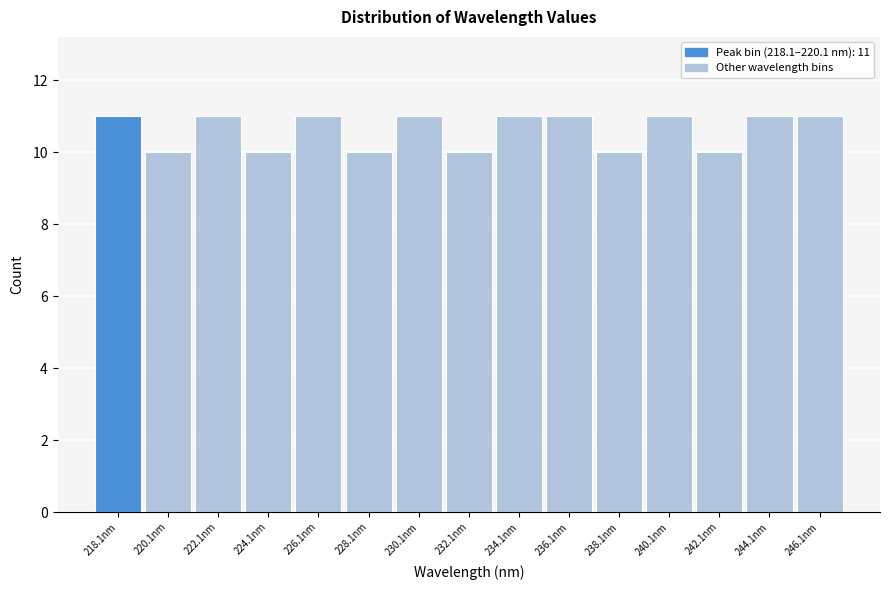

Reading left to right, transcribe all the data shown in this chart.

218.1nm=11	220.1nm=10	222.1nm=11	224.1nm=10	226.1nm=11	228.1nm=10	230.1nm=11	232.1nm=10	234.1nm=11	236.1nm=11	238.1nm=10	240.1nm=11	242.1nm=10	244.1nm=11	246.1nm=11